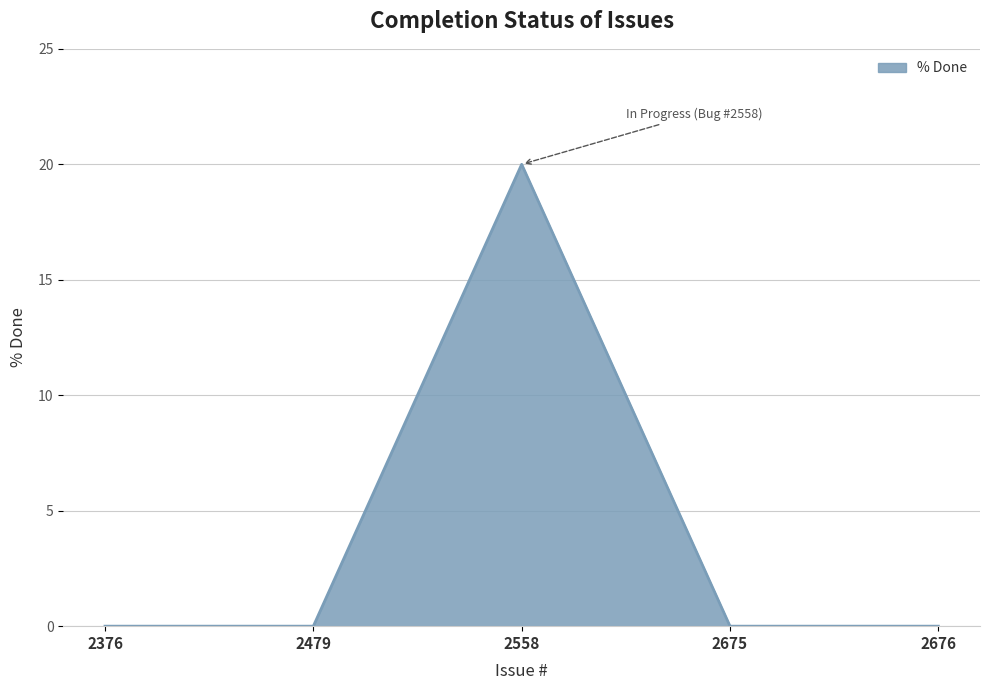

What is the difference between the maximum and minimum values?

20